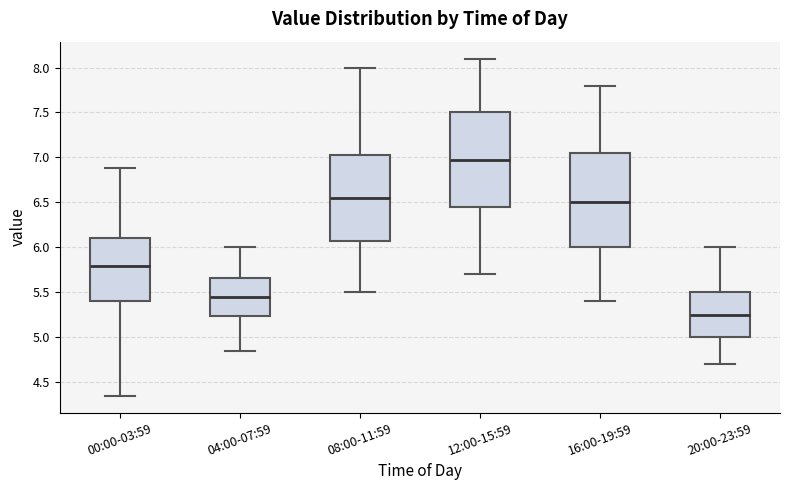

Where does the lower whisker of the box for 00:00-03:59 end on the y-axis? The values are not printed on the chart, so give them approximately, as read against the axis.

4.35